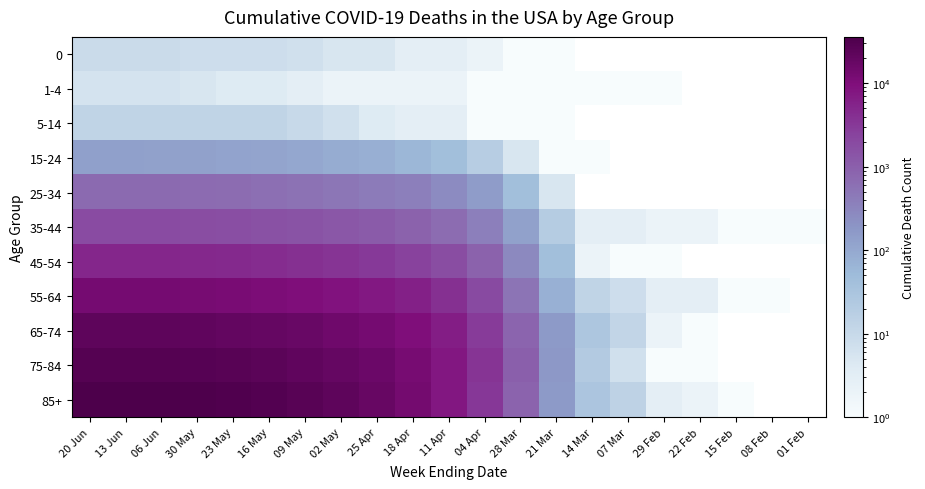

At how many categories does at least one series exceed 26491?

6